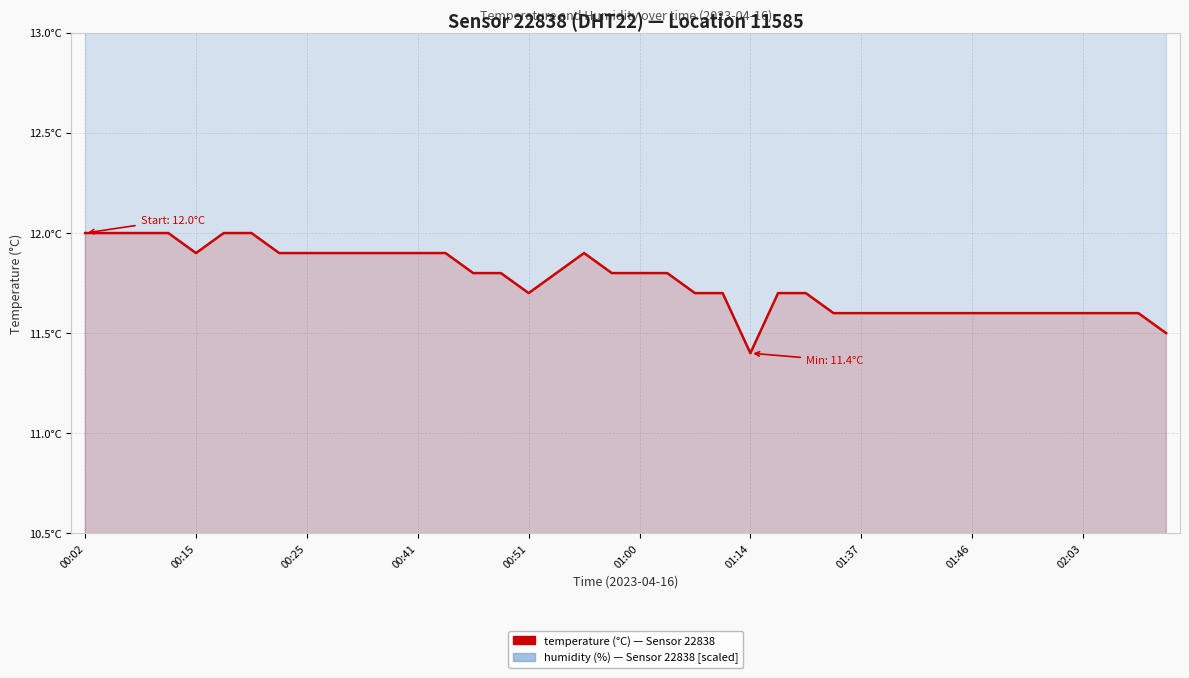

What value does the data have at 00:41?

11.9